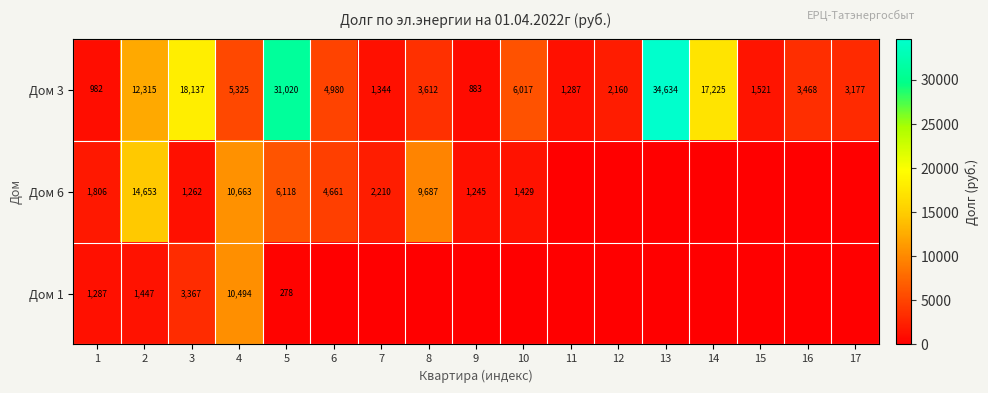

At which label is Дом 3 closest to 17758?

3